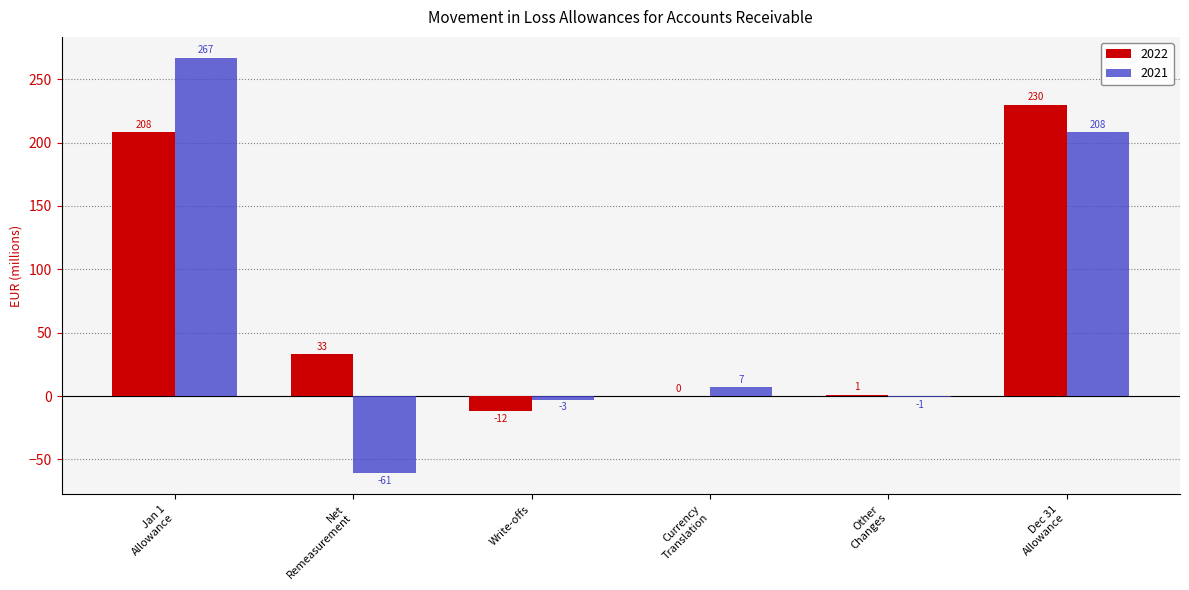

What is the greatest value displayed?

267